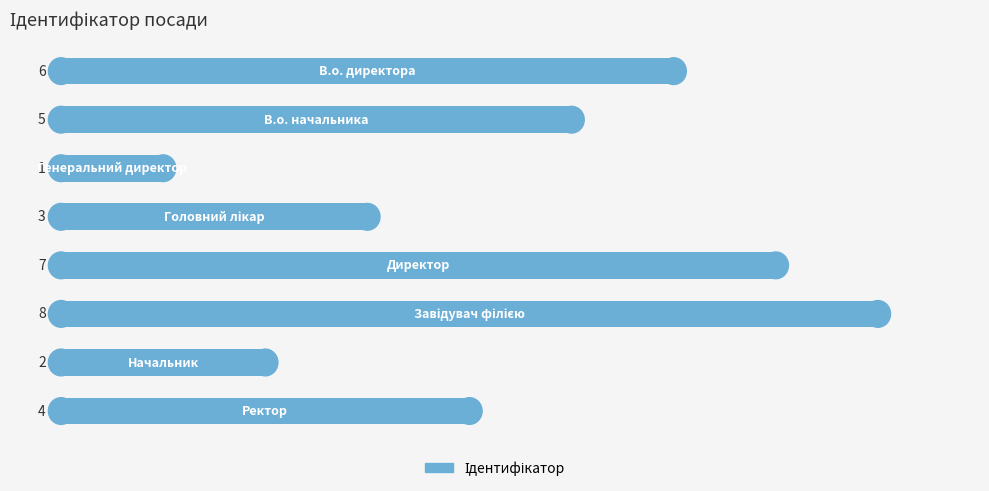

What is the difference between the maximum and minimum values?

7